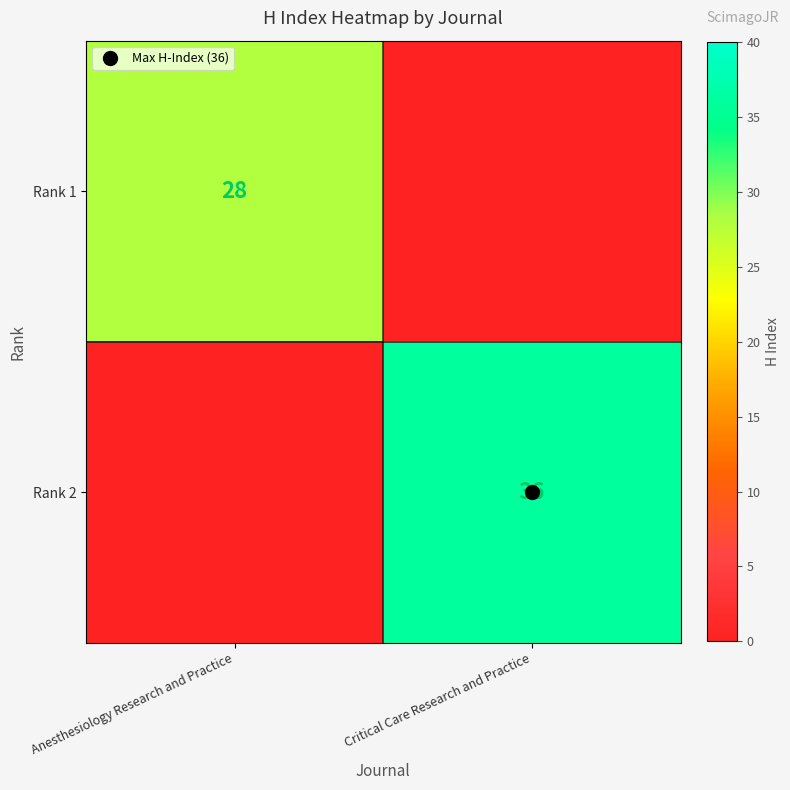

What is the total value across all series at Anesthesiology Research and Practice?

28